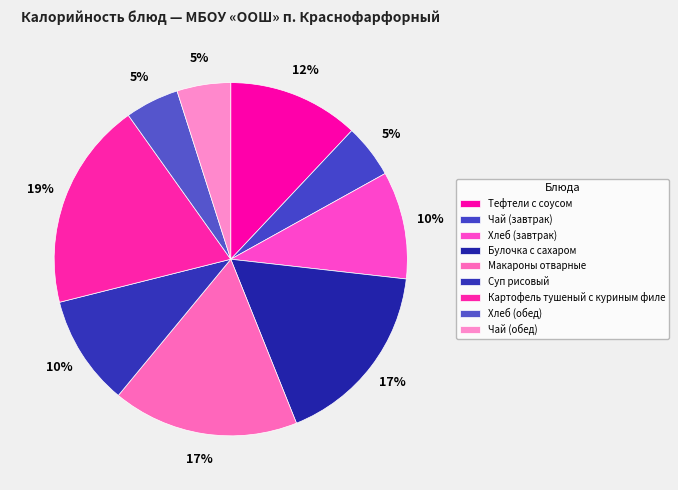

To the nearest percent, what portion does Картофель тушеный с куриным филе represent?

19%